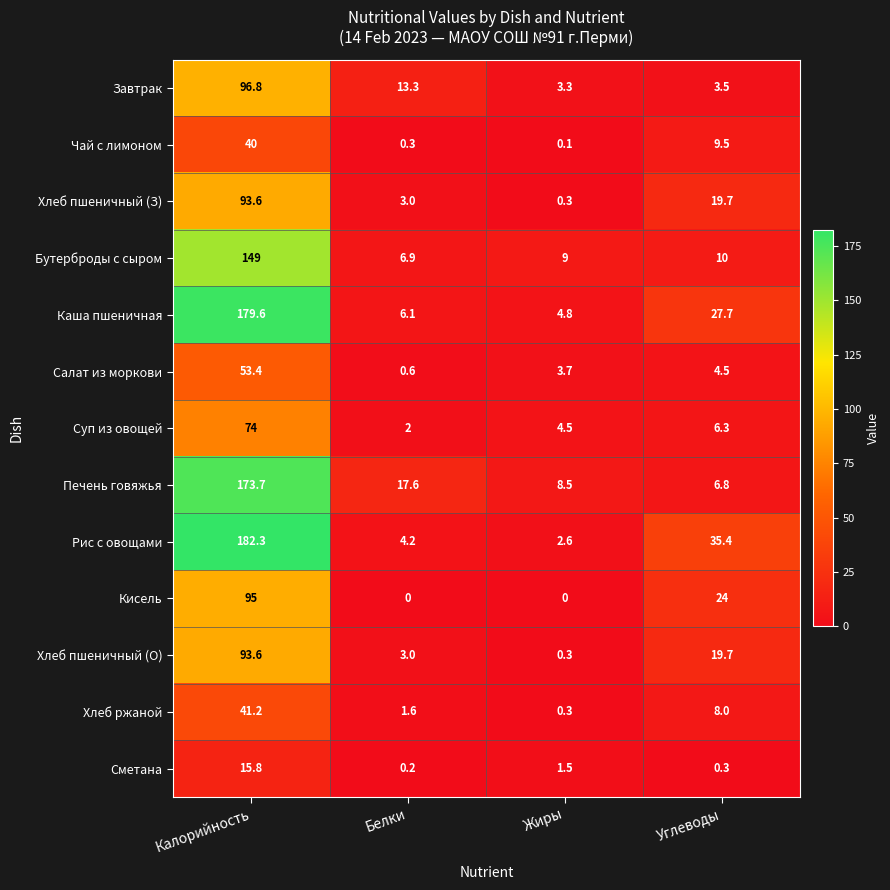

What is the maximum value shown in the chart?

182.3